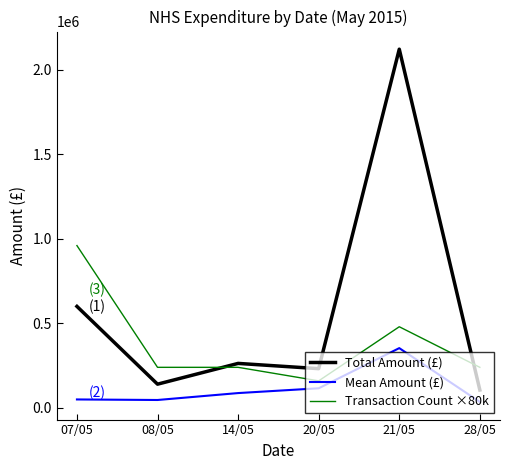

Rank the series by their maximum value, from highest to lowest.

Total Amount (£), Transaction Count ×80k, Mean Amount (£)